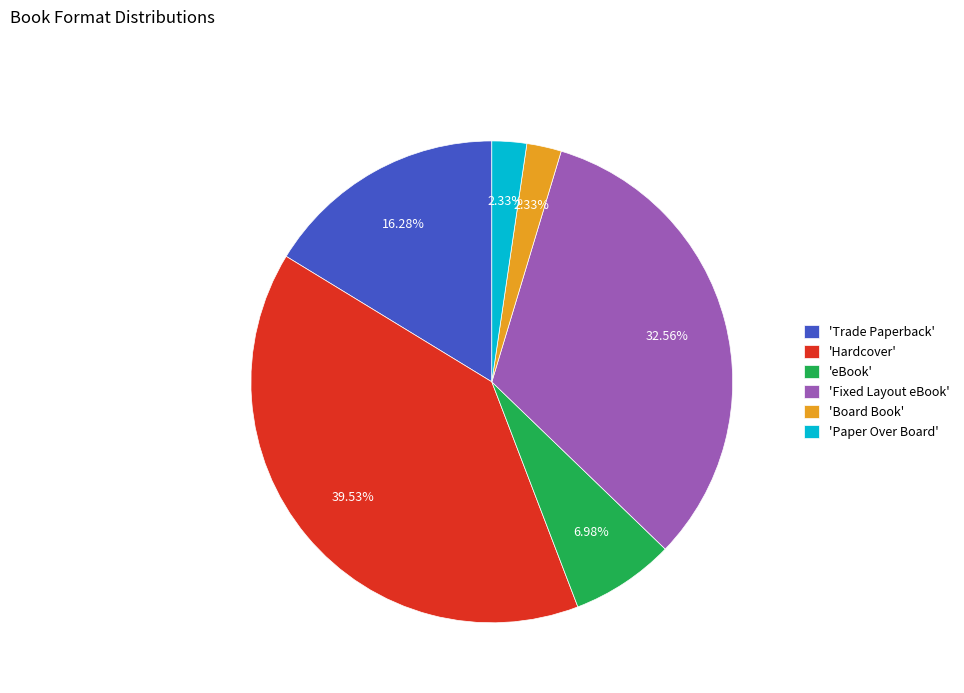

Between 'Paper Over Board' and 'Trade Paperback', which is larger?

'Trade Paperback'